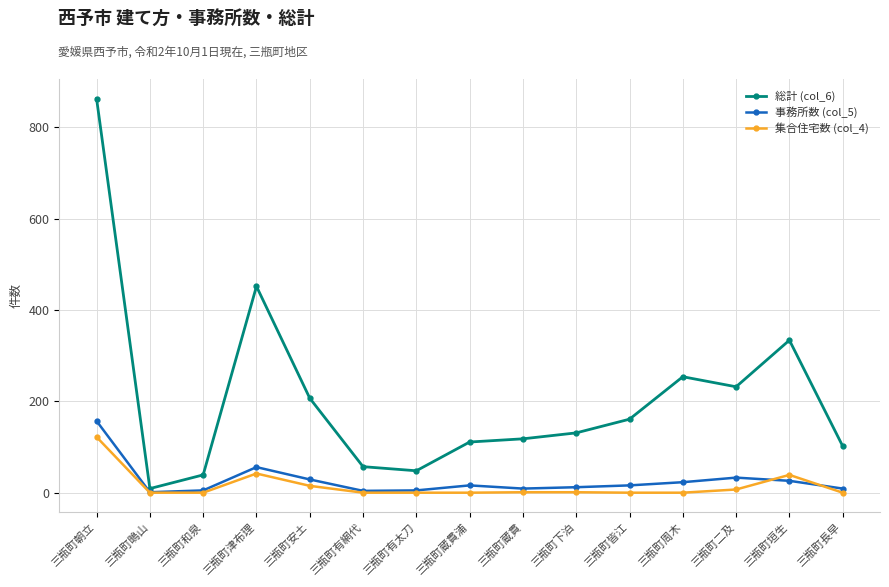

Which label corresponds to the largest value in the chart?

三瓶町朝立